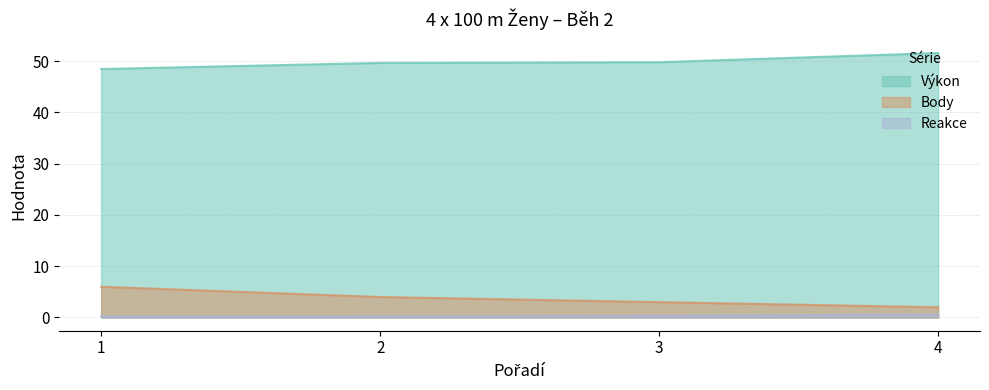

The Body series shows 0.7 at 4. True or false?

False